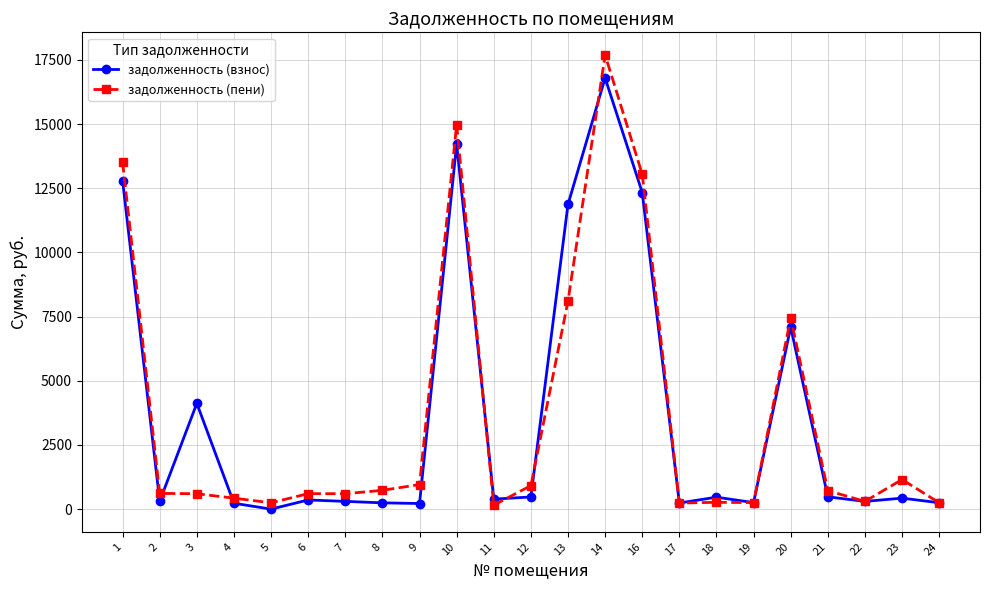

Rank the series at 1 from highest to lowest value.

задолженность (пени), задолженность (взнос)